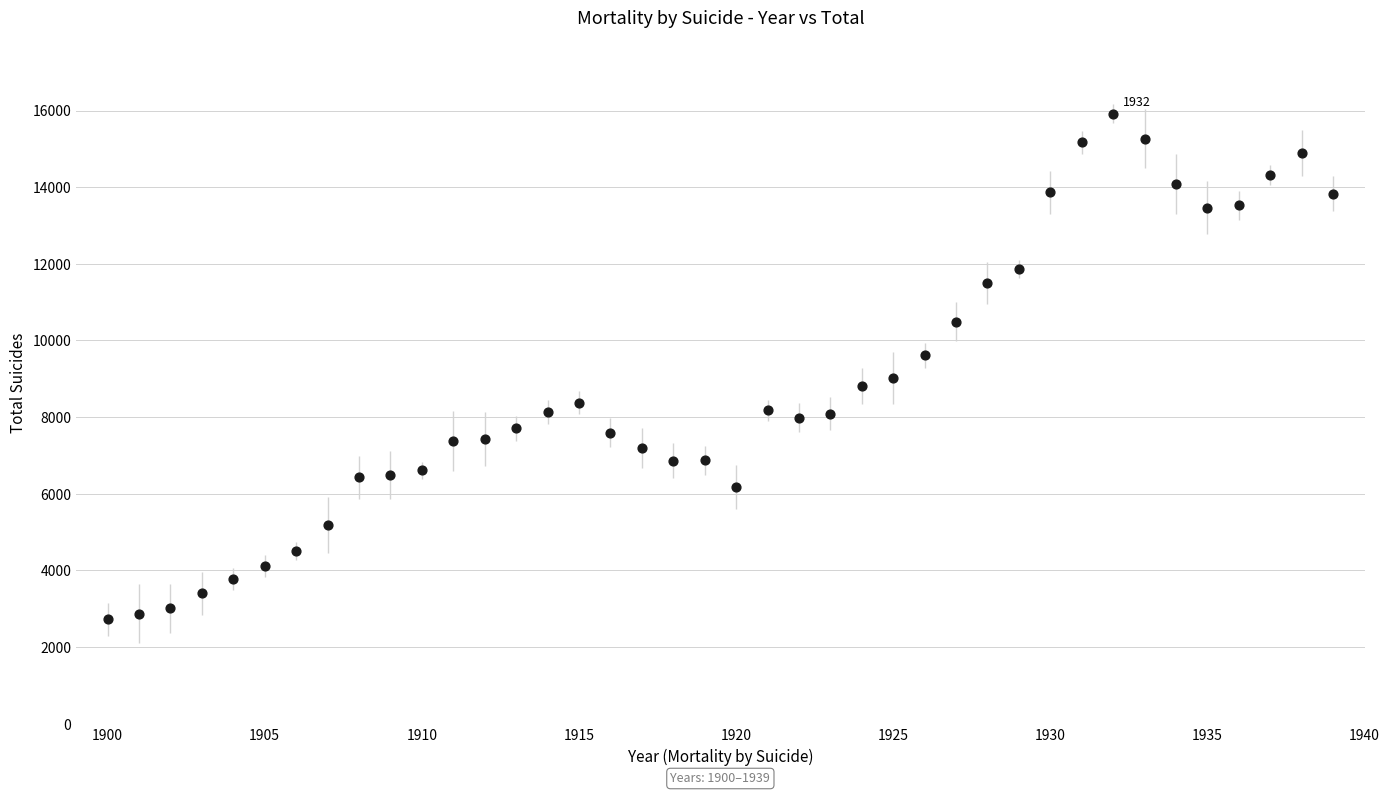

What is the range of Y values (max minus min)?

13198